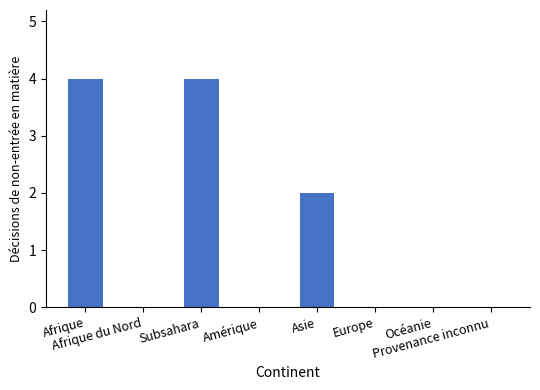

What is the greatest value displayed?

4